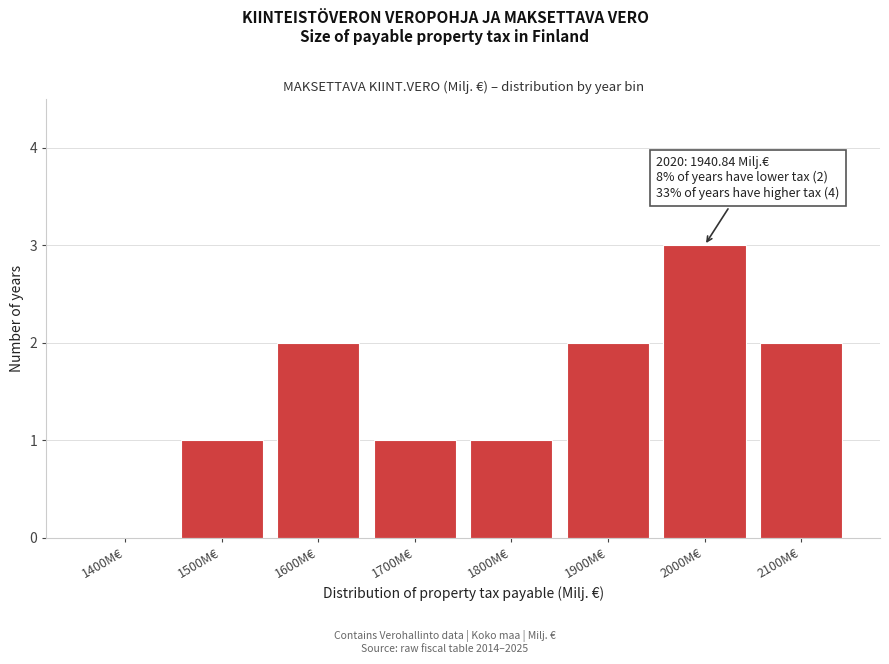

Reading right to left, list all the values displayed in this chart.

2100M€=2	2000M€=3	1900M€=2	1800M€=1	1700M€=1	1600M€=2	1500M€=1	1400M€=0